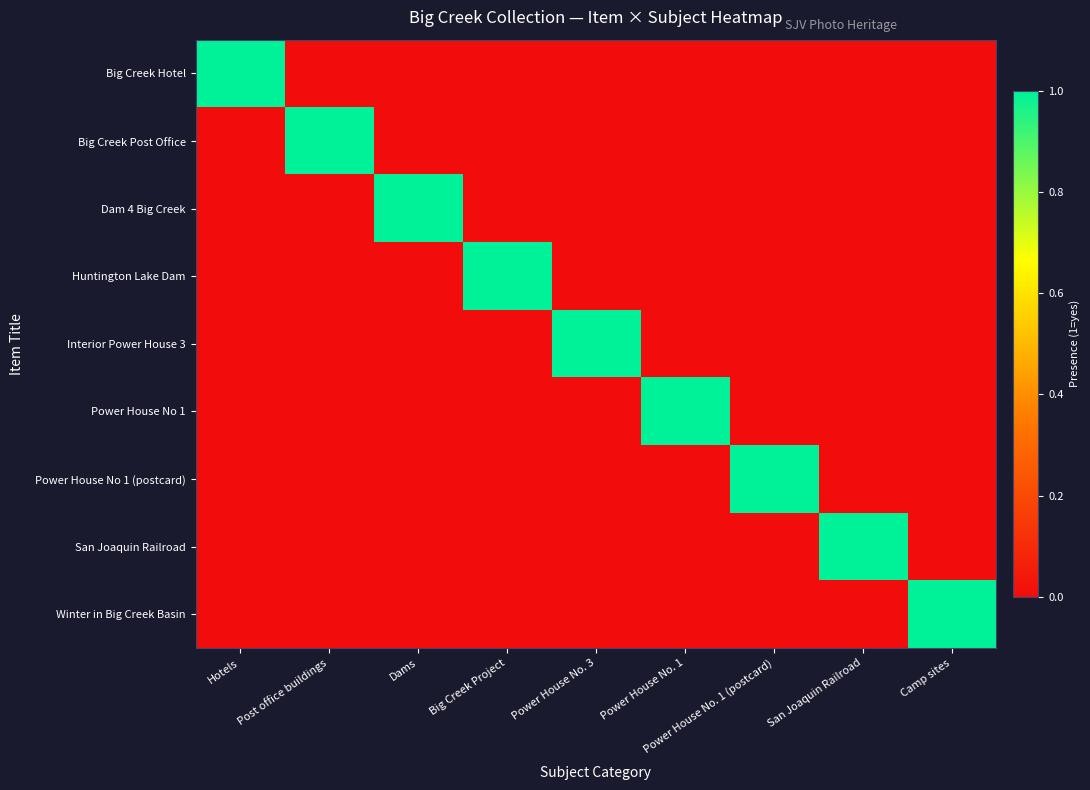

Between San Joaquin Railroad and Camp sites, which is larger?

San Joaquin Railroad